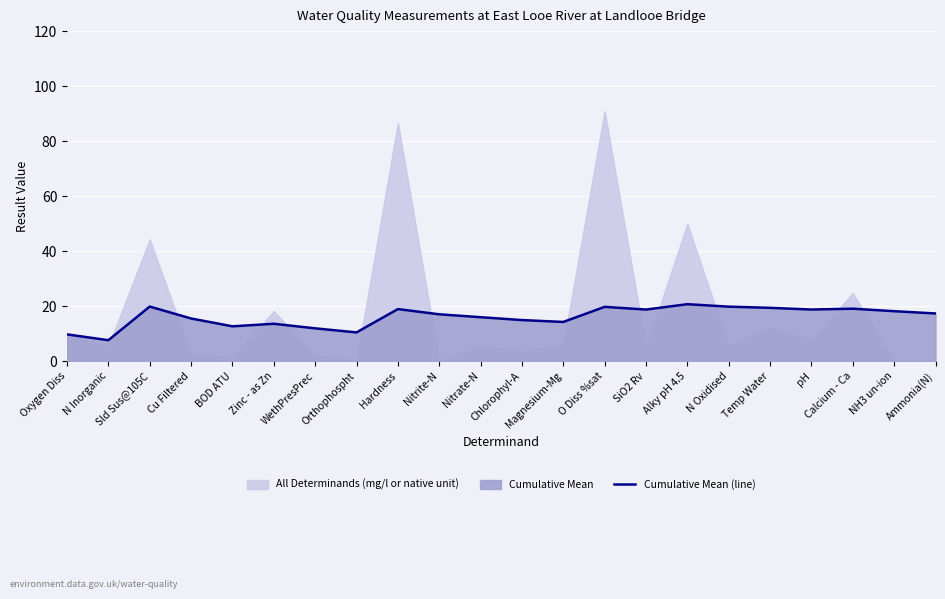

Reading left to right, list all the values displayed in this chart.

Oxygen Diss=9.7	N Inorganic=7.6	Sld Sus@105C=19.8	Cu Filtered=15.5	BOD ATU=12.7	Zinc - as Zn=13.6	WethPresPrec=11.9	Orthophospht=10.5	Hardness=18.9	Nitrite-N=17.0	Nitrate-N=16.0	Chlorophyl-A=14.9	Magnesium-Mg=14.3	O Diss %sat=19.7	SiO2 Rv=18.8	Alky pH 4.5=20.7	N Oxidised=19.8	Temp Water=19.4	pH=18.8	Calcium - Ca=19.1	NH3 un-ion=18.2	Ammonia(N)=17.3